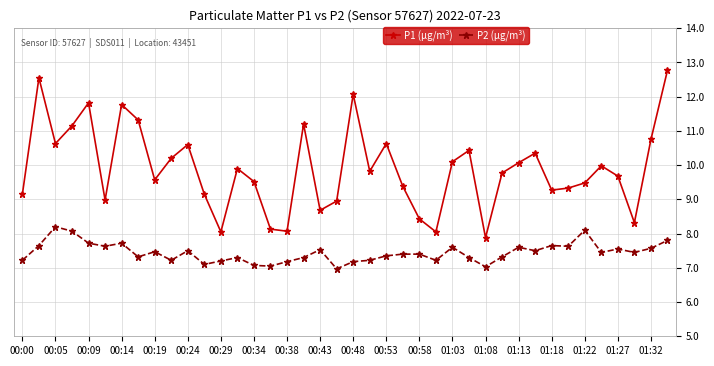

How many distinct data groups are displayed?

2